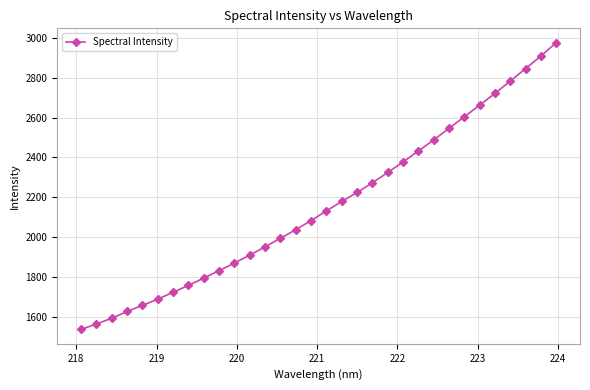

True or false: there are more than 0 points higher than both neighbors.

False